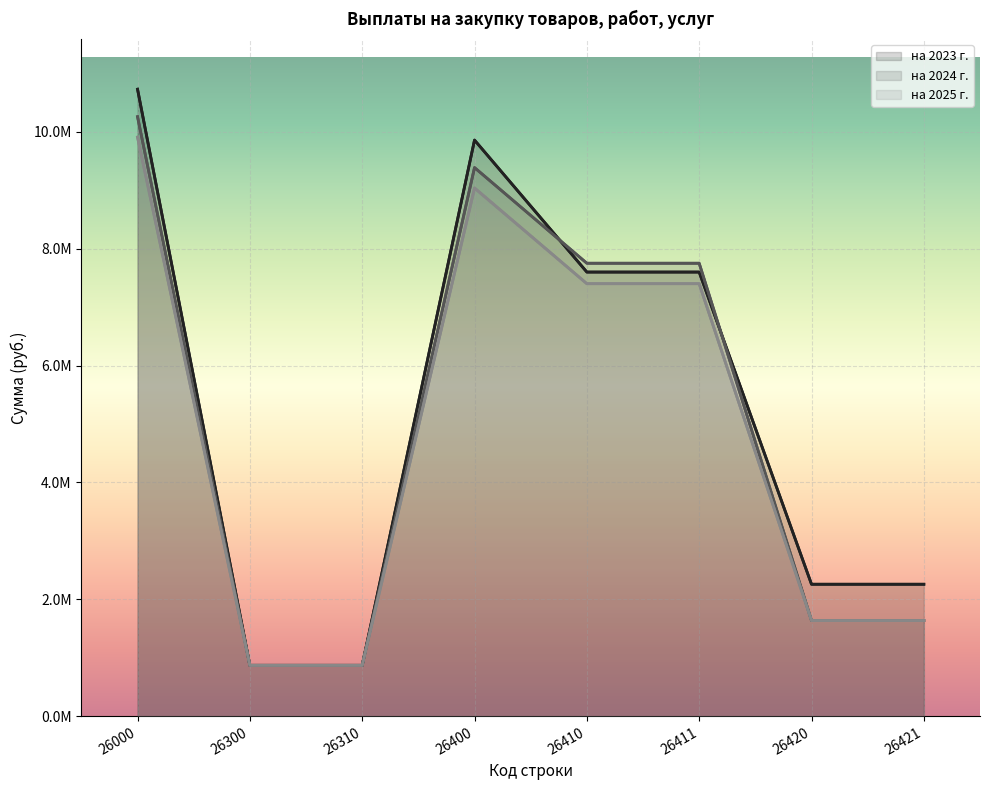

What is the difference between the на 2024 г. values at 26411 and 26400?

1636926.0